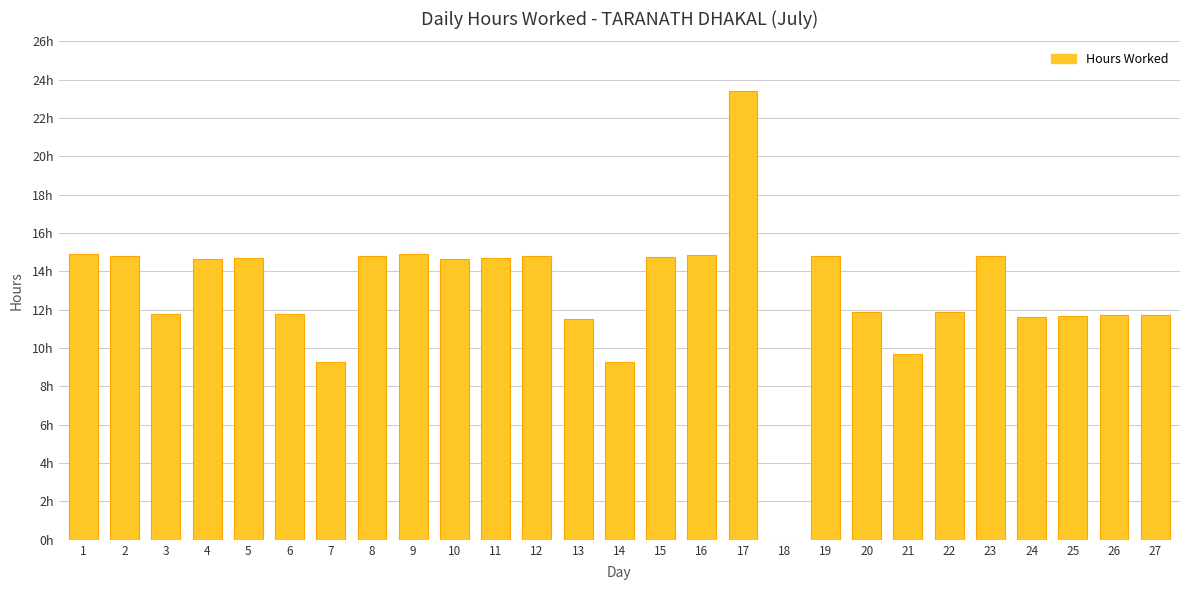

Does the chart contain stacked bars?

No